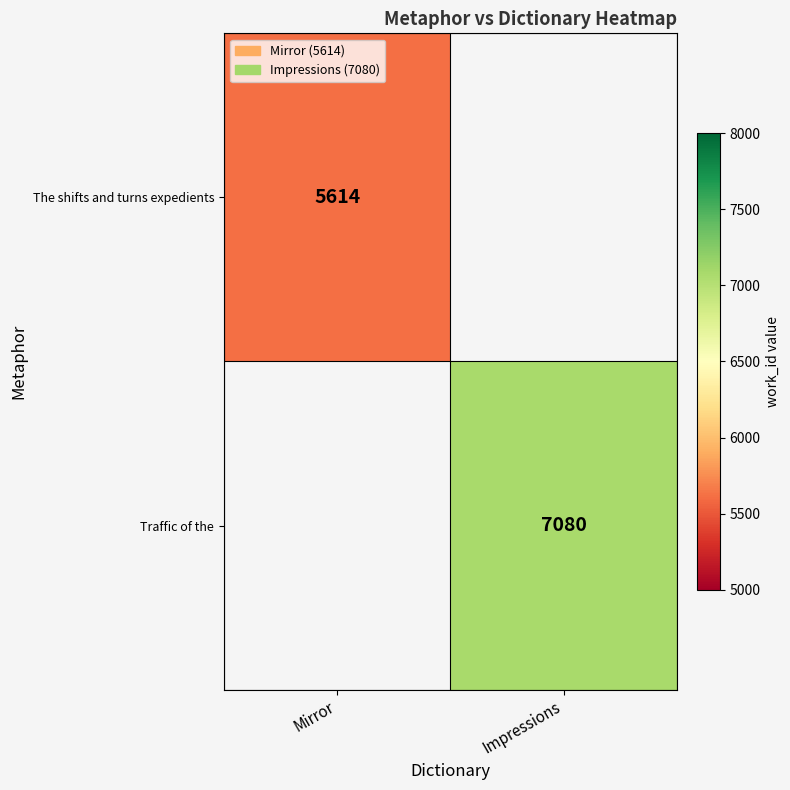

Is the value of Traffic of the at Impressions greater than the value of The shifts and turns expedients at Mirror?

Yes